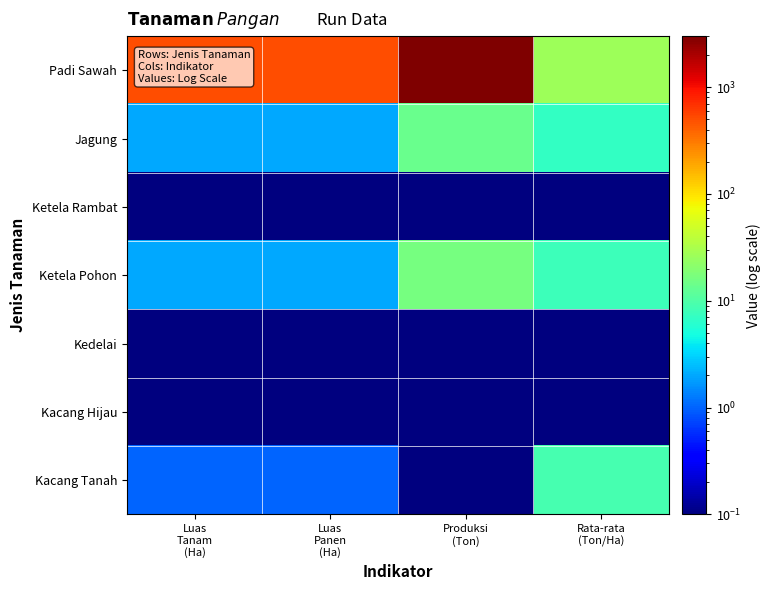

Which has a higher value, Rata-rata
(Ton/Ha) or Luas
Tanam
(Ha)?

Luas
Tanam
(Ha)